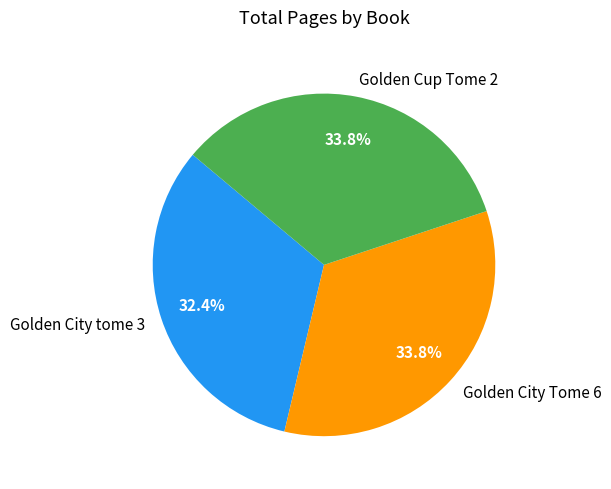

What percentage is the Golden Cup Tome 2 slice, to the nearest percent?

34%